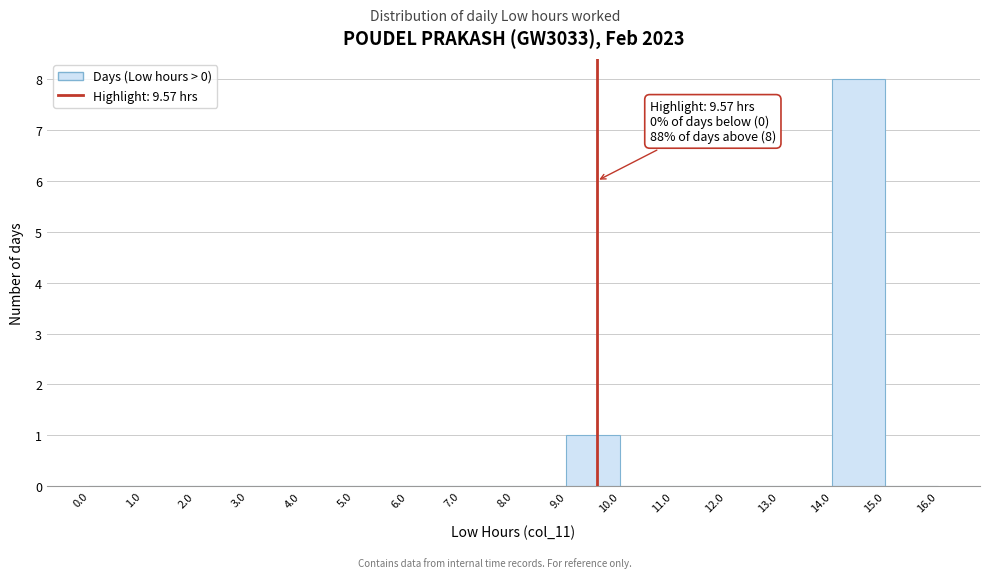

Over which range of the x-axis is the bar tallest?

14.0 to 15.0